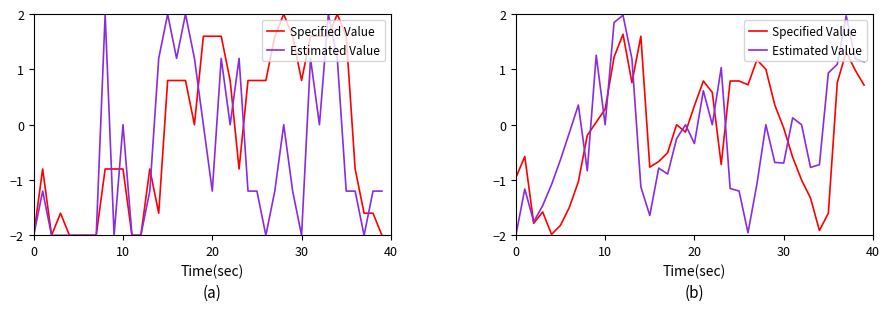

What is the spread (max minus min) of values at 5?

1.2